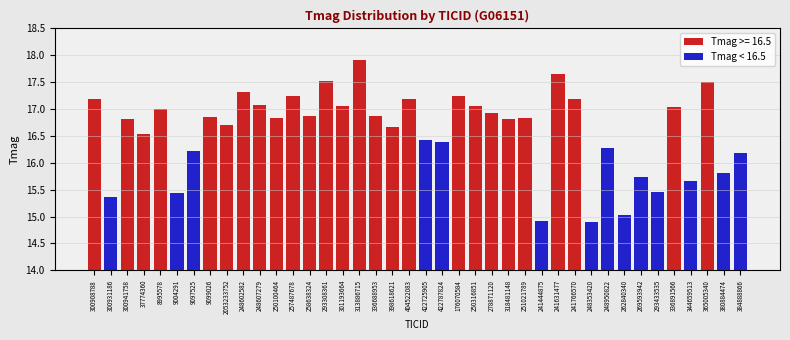

True or false: Tmag < 16.5 has a value of 16.3 at 248950822.

True